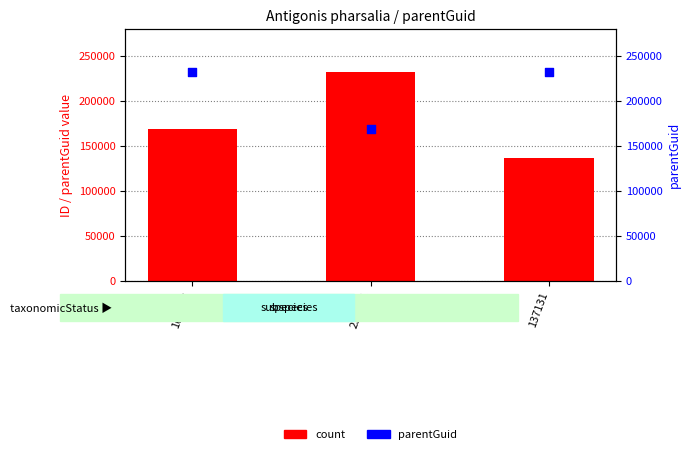

At how many categories does at least one series exceed 226992?

3